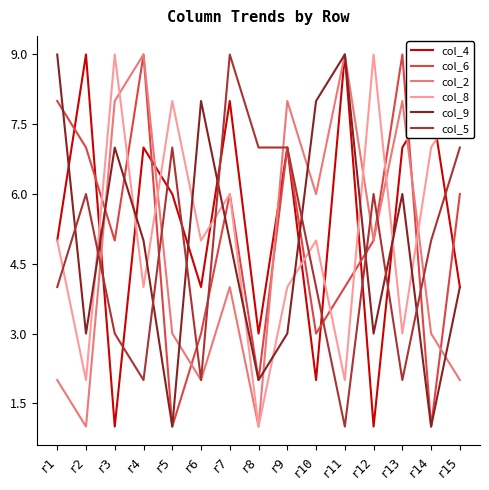

At which category is the sum across all series the highest?

r7